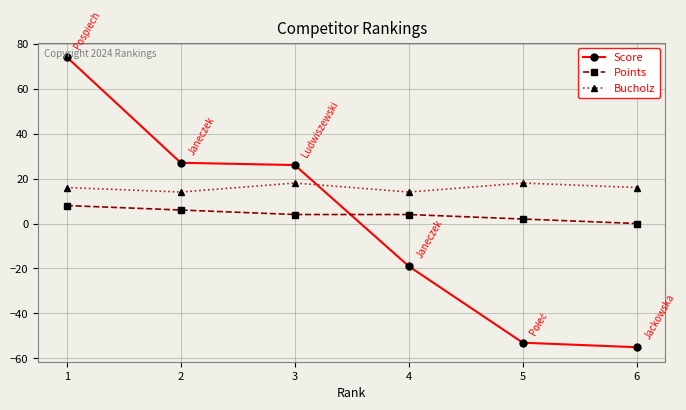

List the series in order of their overall mean, lowest first.

Score, Points, Bucholz